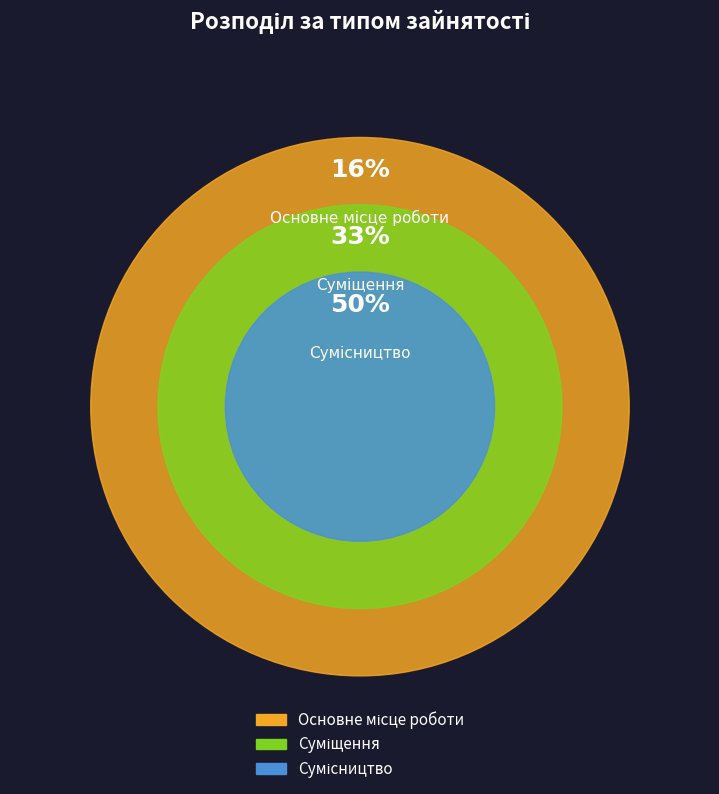

Is Основне місце роботи the majority of the pie?

No